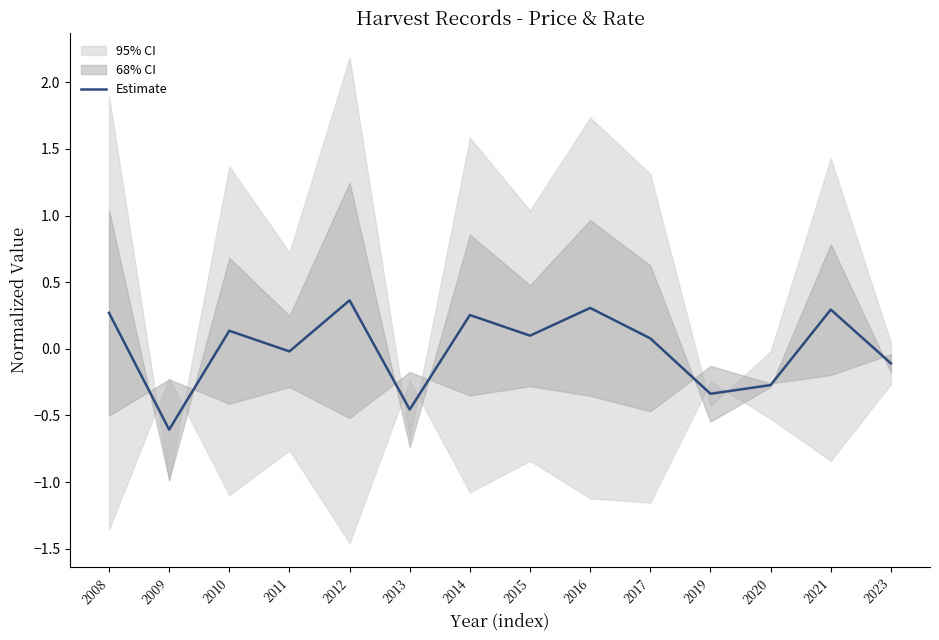

What is the minimum value shown in the chart?

-0.6